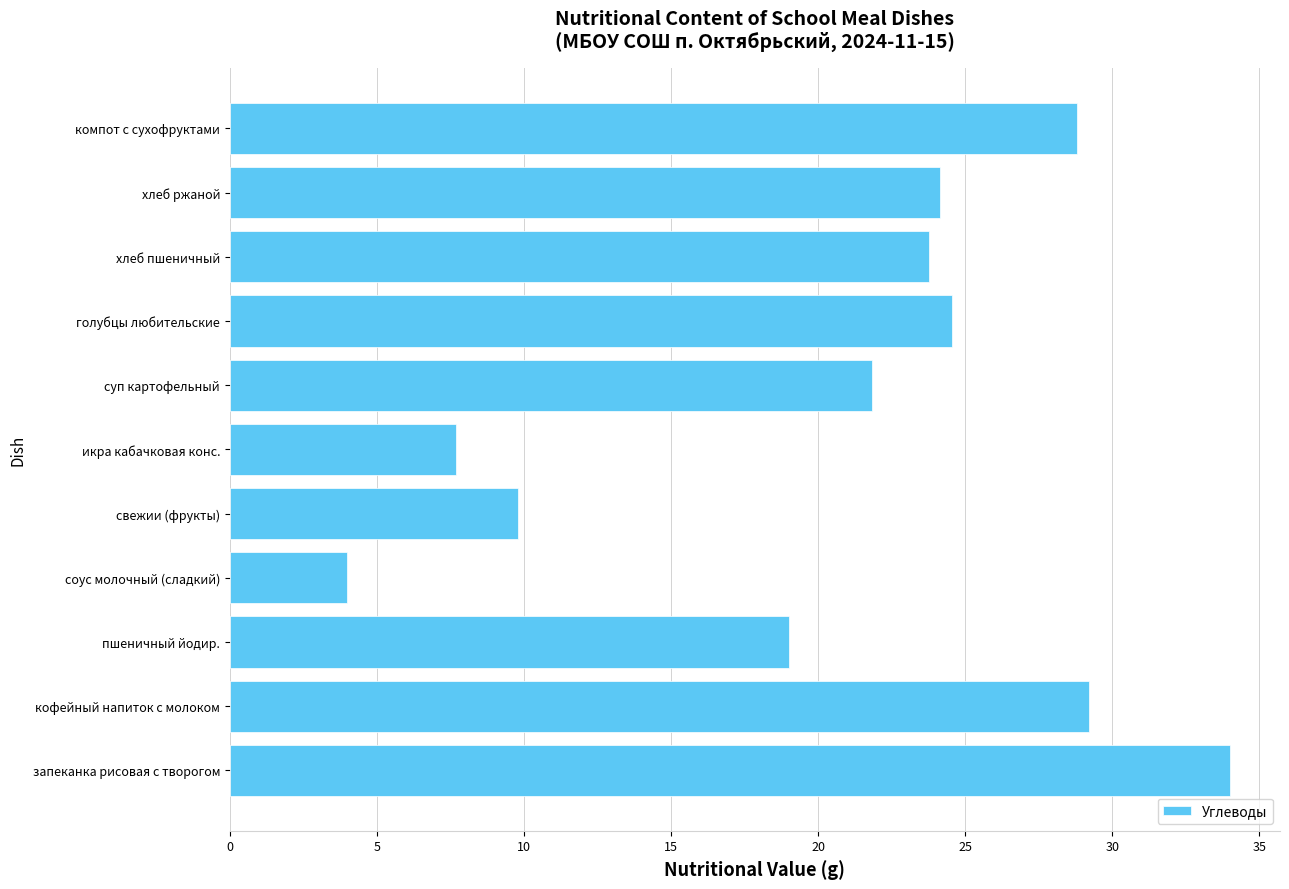

Does the chart contain stacked bars?

No